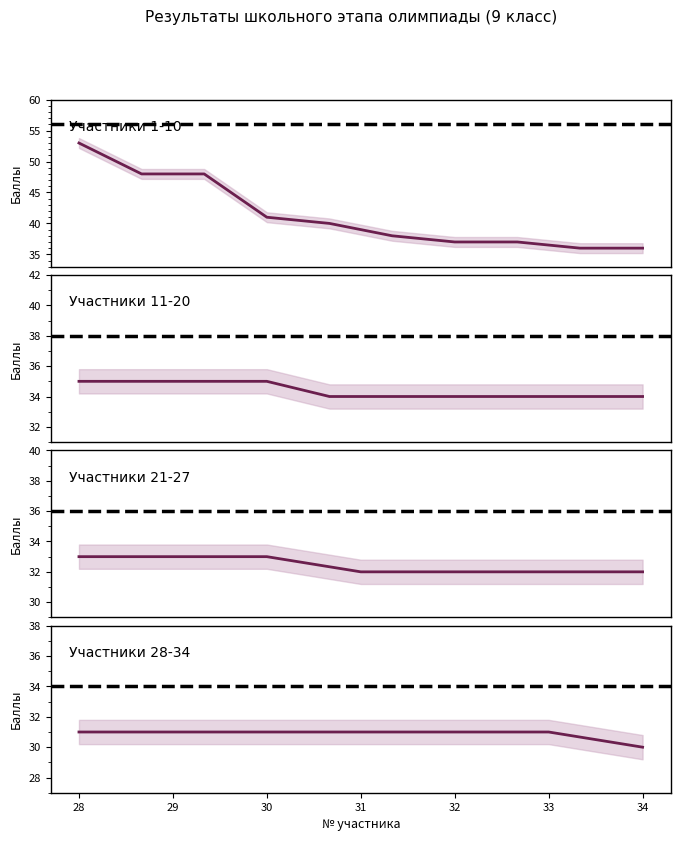

Rank the categories by value from lowest to highest.

34, 28, 29, 30, 31, 32, 33, 24, 25, 26, 27, 21, 22, 23, 15, 16, 17, 18, 19, 20, 11, 12, 13, 14, 9, 10, 7, 8, 6, 5, 4, 2, 3, 1